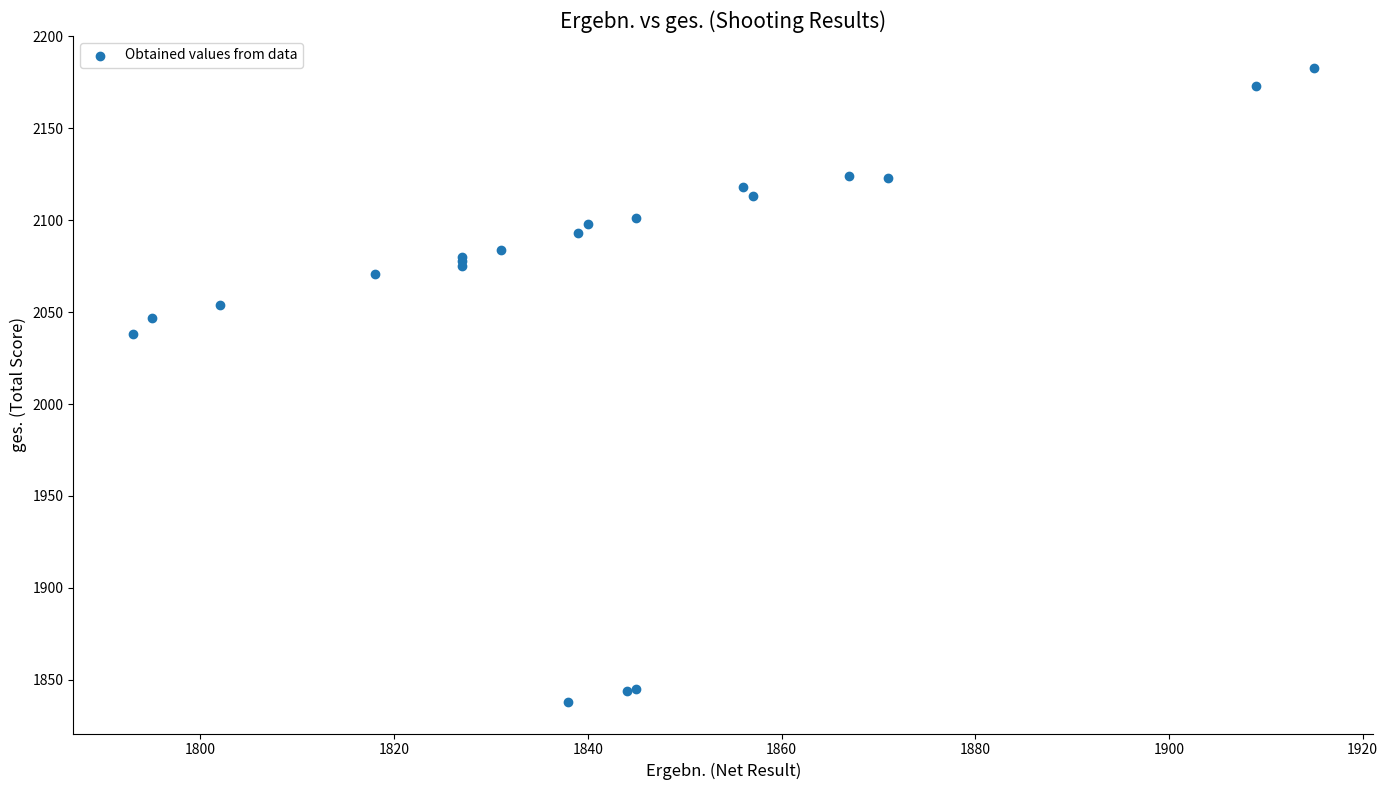

What Y value in the scatter plot is closest to 2010?

2038